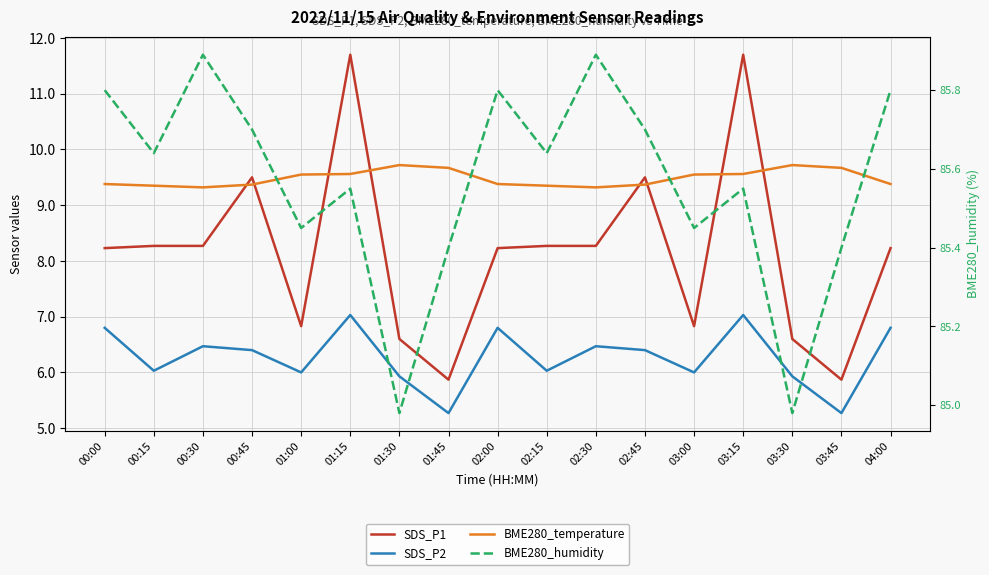

The value of SDS_P1 at 01:00 is 3.9. True or false?

False